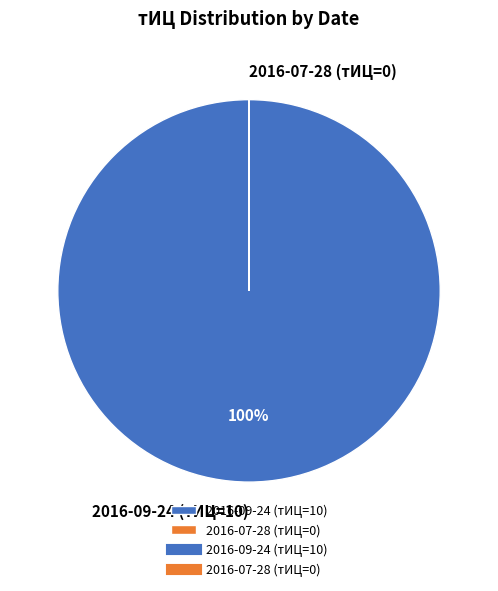

To the nearest percent, what is the average slice percentage?

50%